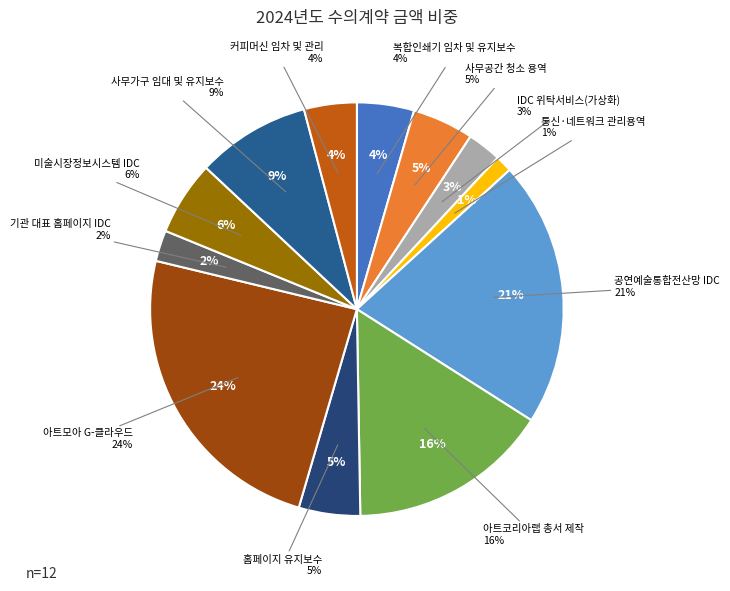

What percentage do 공연예술통합전산망 IDC and 통신·네트워크 관리용역 together represent?

22.1%